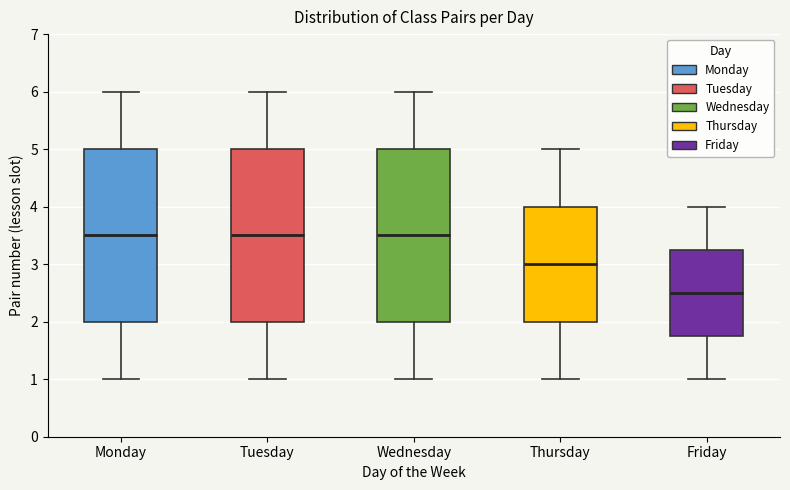

Reading left to right, transcribe this box plot: for each box, give where its median line is, the range the box spans, and where its two whiskers end, as read against the y-axis. The values are not printed on the chart, so give them approximately, as read against the axis.

Monday: median 3.5, box 2.0 to 5.0, whiskers 1.0 to 6.0
Tuesday: median 3.5, box 2.0 to 5.0, whiskers 1.0 to 6.0
Wednesday: median 3.5, box 2.0 to 5.0, whiskers 1.0 to 6.0
Thursday: median 3.0, box 2.0 to 4.0, whiskers 1.0 to 5.0
Friday: median 2.5, box 1.8 to 3.3, whiskers 1.0 to 4.0